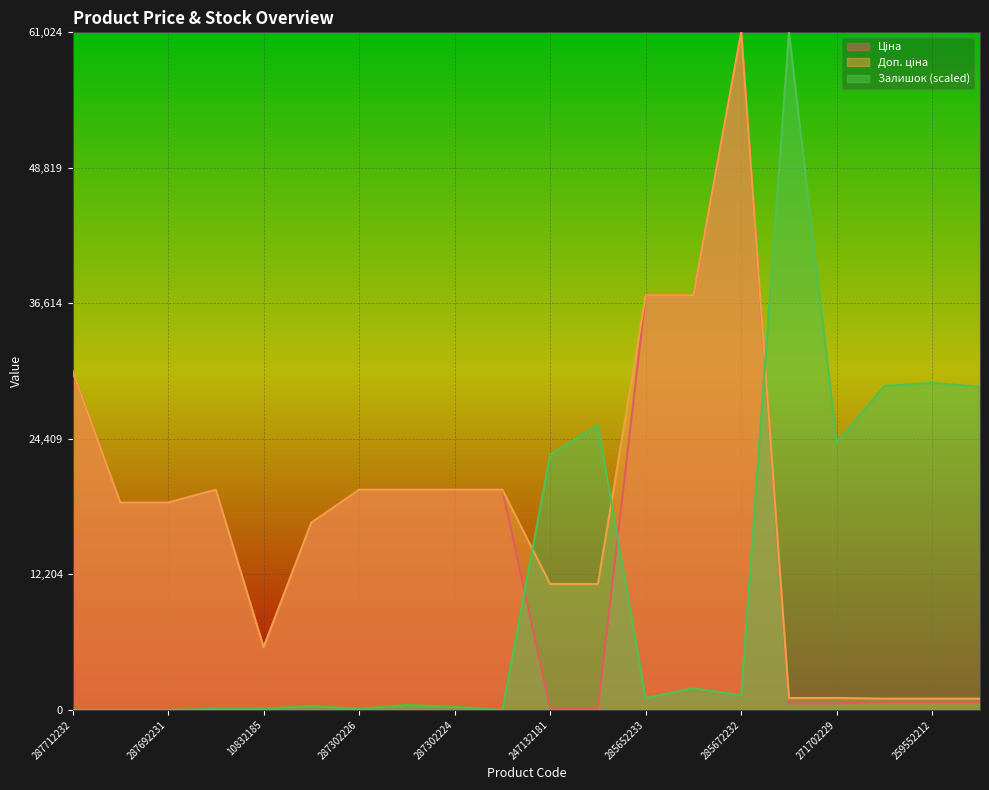

Rank the categories by Доп. ціна value from highest to lowest.

285672232, 285652233, 285652231, 287712232, 287302223, 287302226, 287302225, 287302224, 287301833, 287692233, 287692231, 287292222, 247132181, 247132180, 10832185, 271702230, 271702229, 259552213, 259552212, 259552189